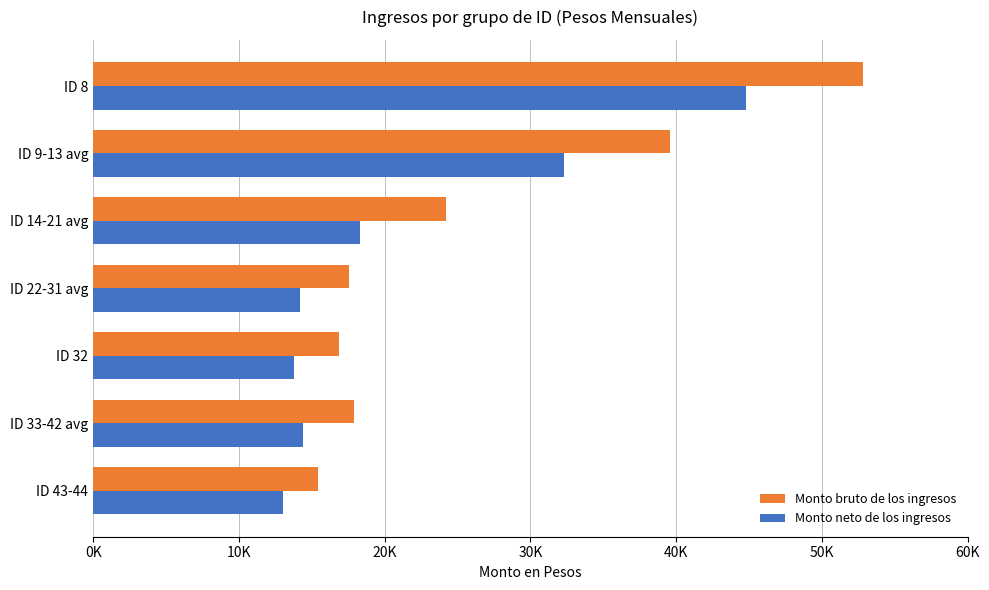

What are all the series names shown in the legend?

Monto bruto de los ingresos, Monto neto de los ingresos